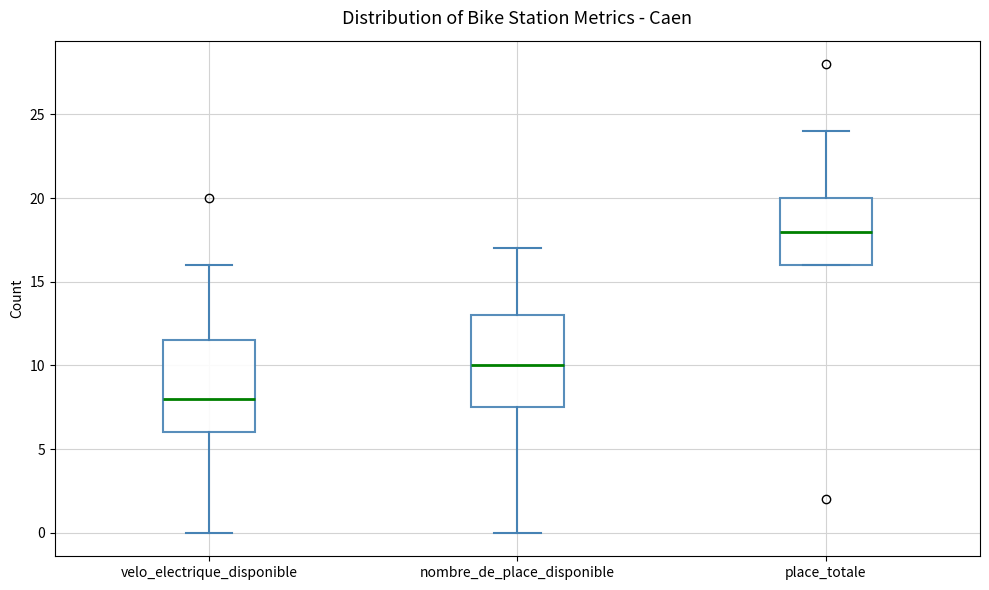

Where is the lower edge of the box for place_totale on the y-axis? The values are not printed on the chart, so give them approximately, as read against the axis.

16.0